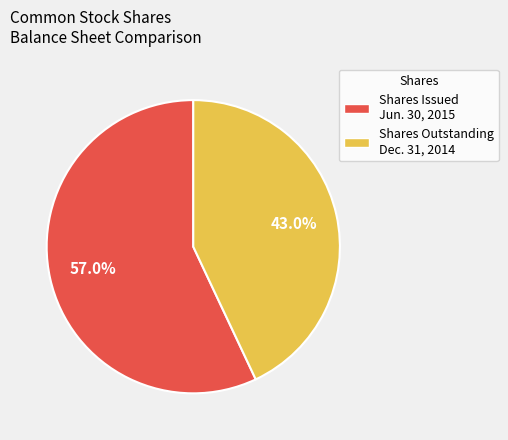

Which category has the biggest portion of the pie?

Shares Issued Jun. 30, 2015